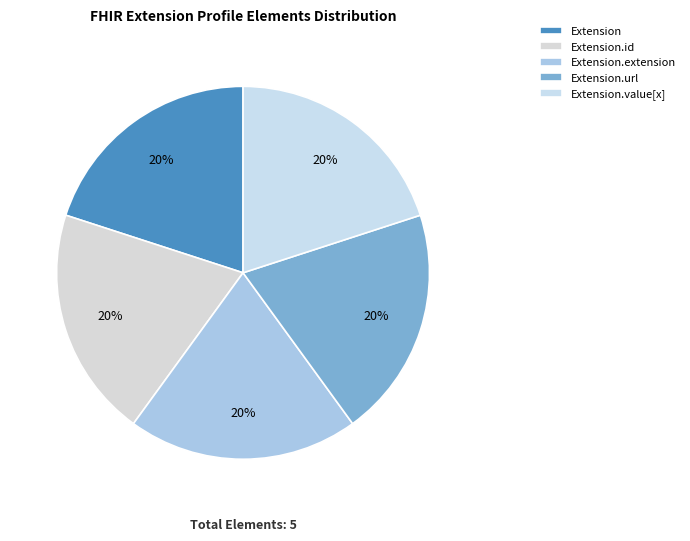

To the nearest percent, what is the average slice percentage?

20%